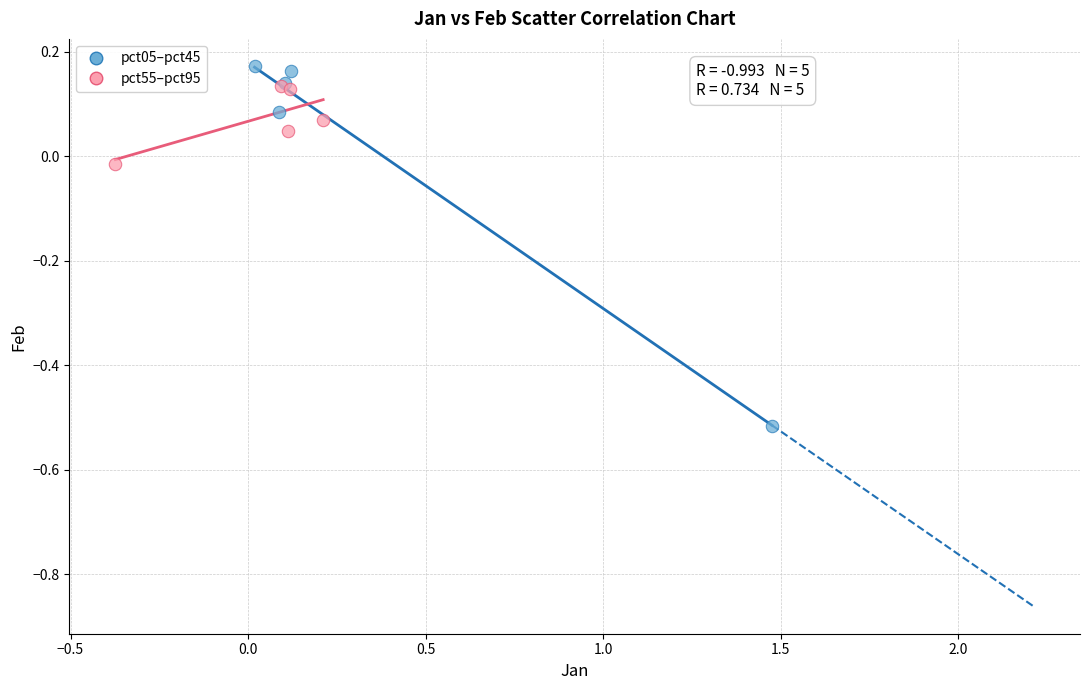

Which series has the widest spread of Y values?

pct05–pct45